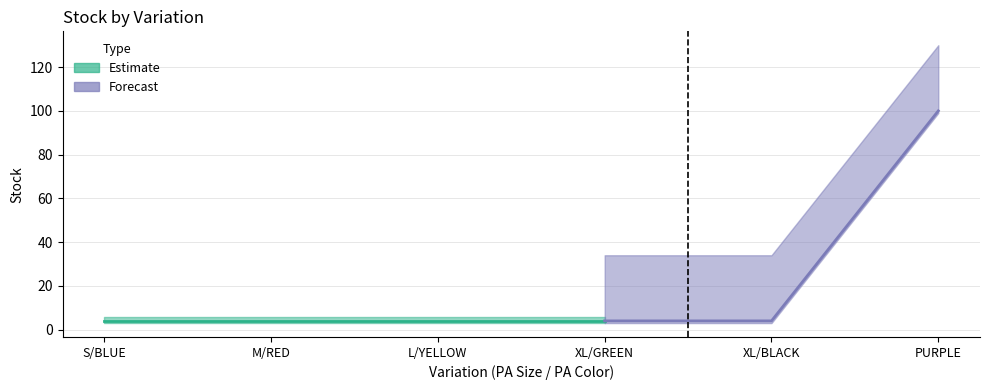

What is the value of the 5th point from the left?

4